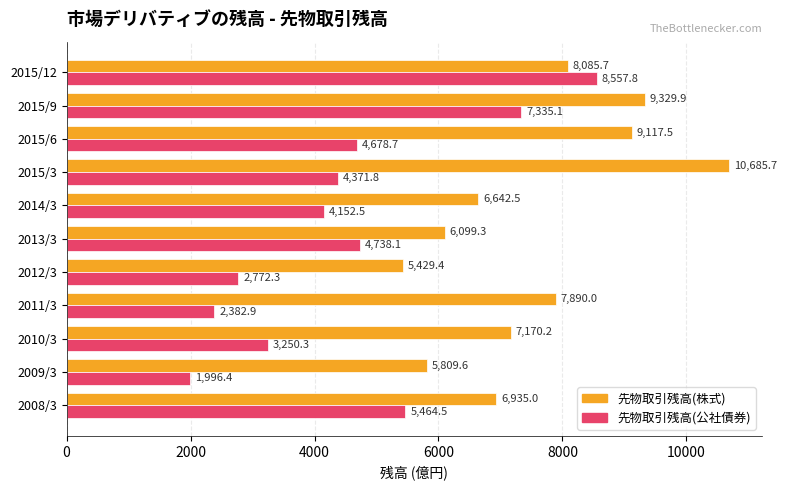

How many data points in 先物取引残高(株式) are above 7170?

6